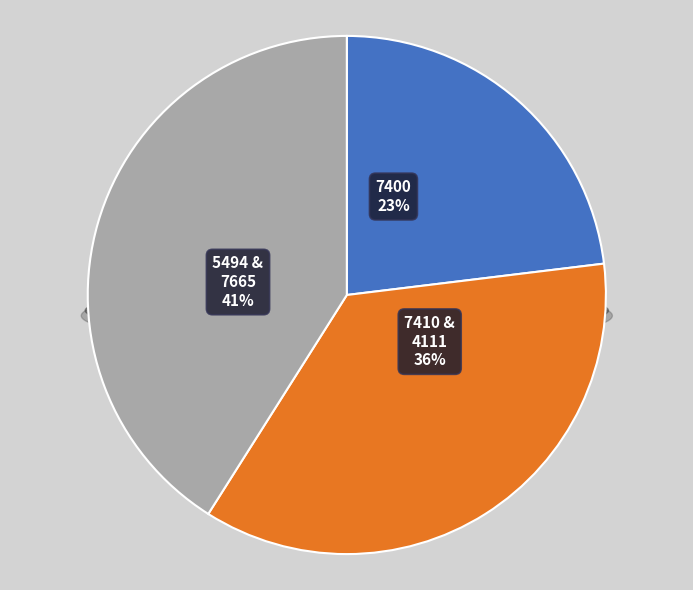

Which category has the biggest portion of the pie?

7665